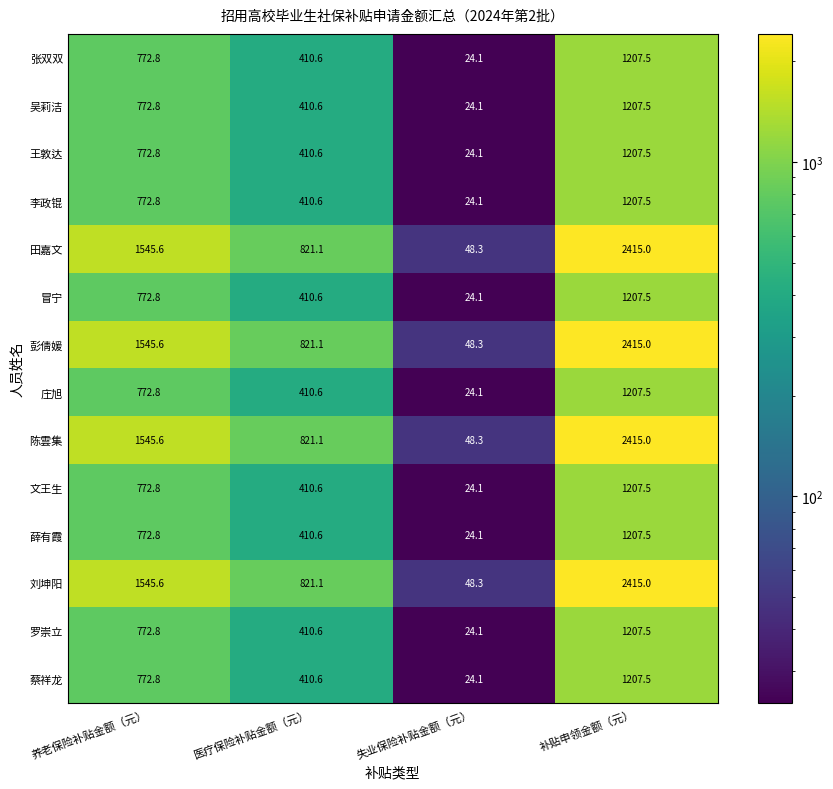

At which category does the chart reach its peak across all series?

补贴申领金额（元）